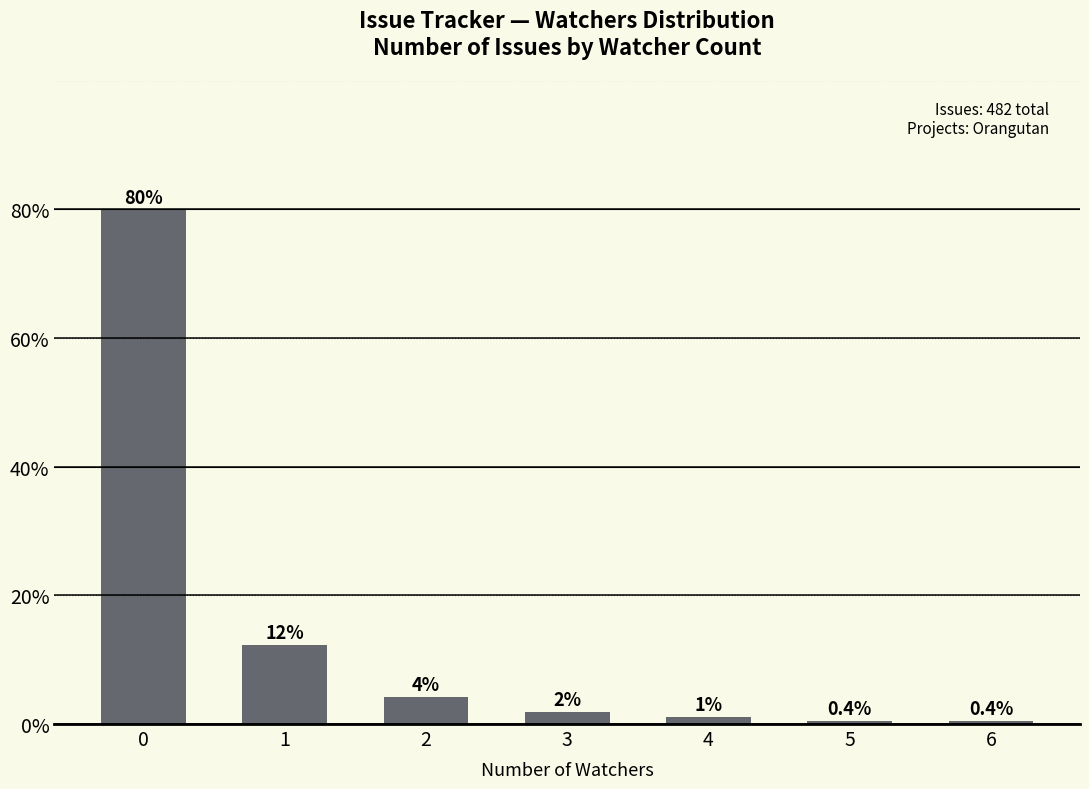

Is it true that the value at 0 is 79.9?

True